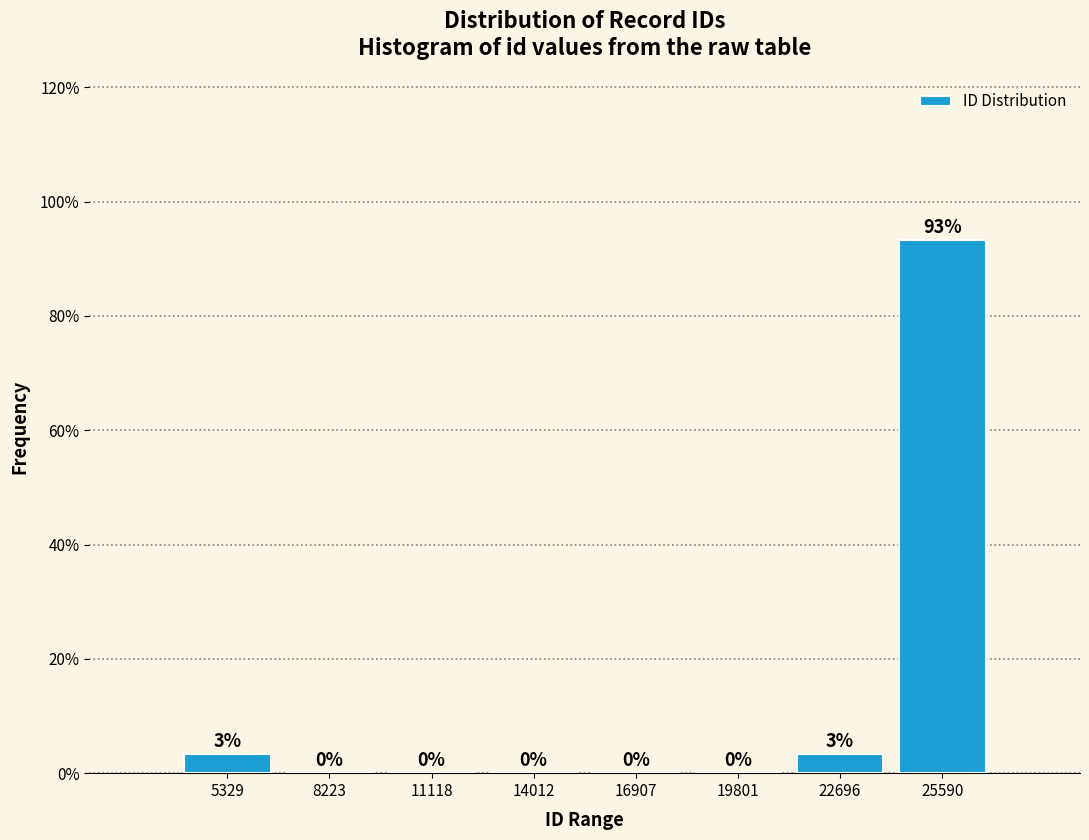

Which range on the x-axis has the tallest bar?

24000 to 27000